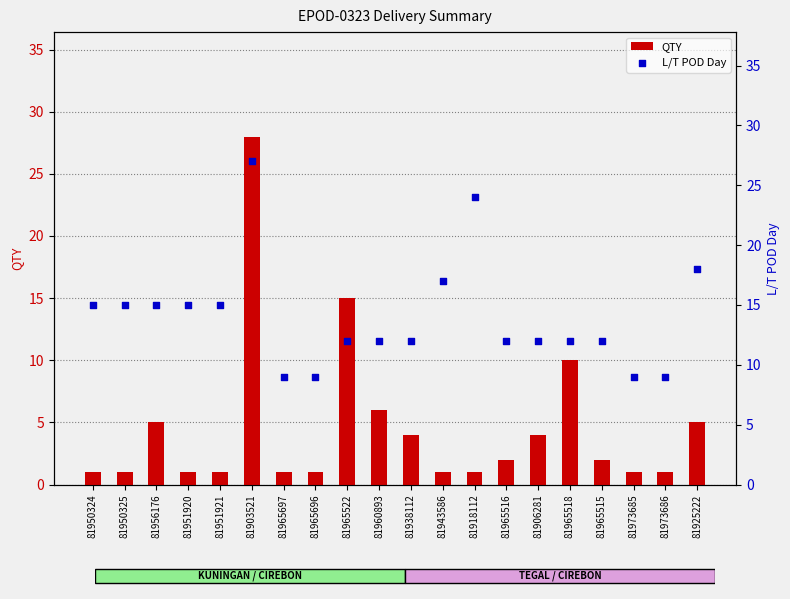

What are all the series names shown in the legend?

QTY, L/T POD Day